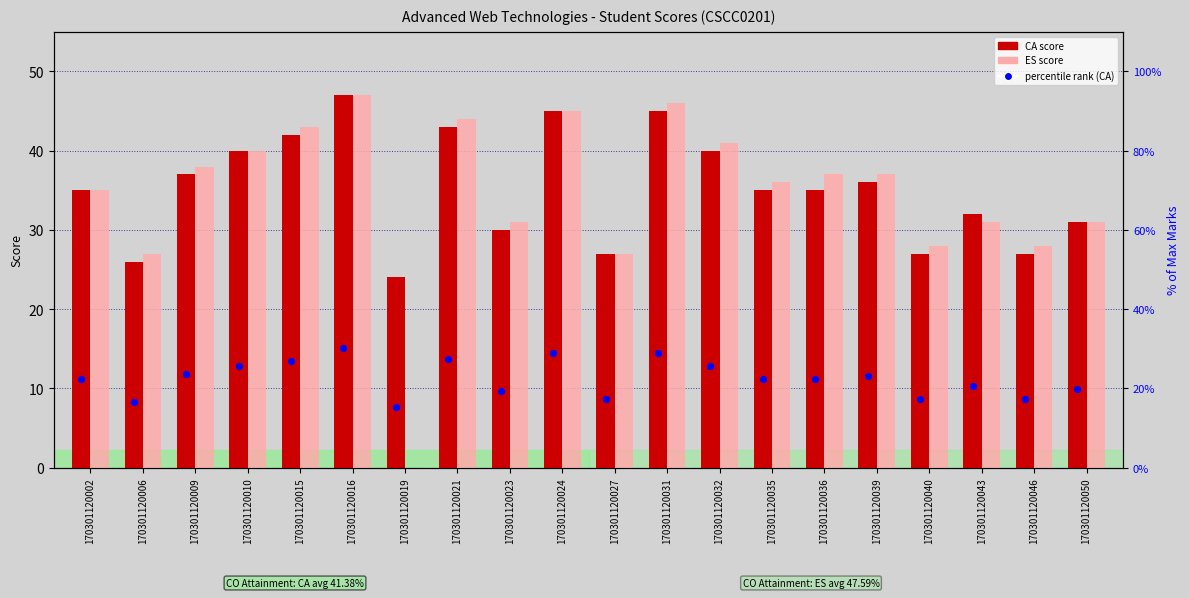

At how many categories does at least one series exceed 26?

19